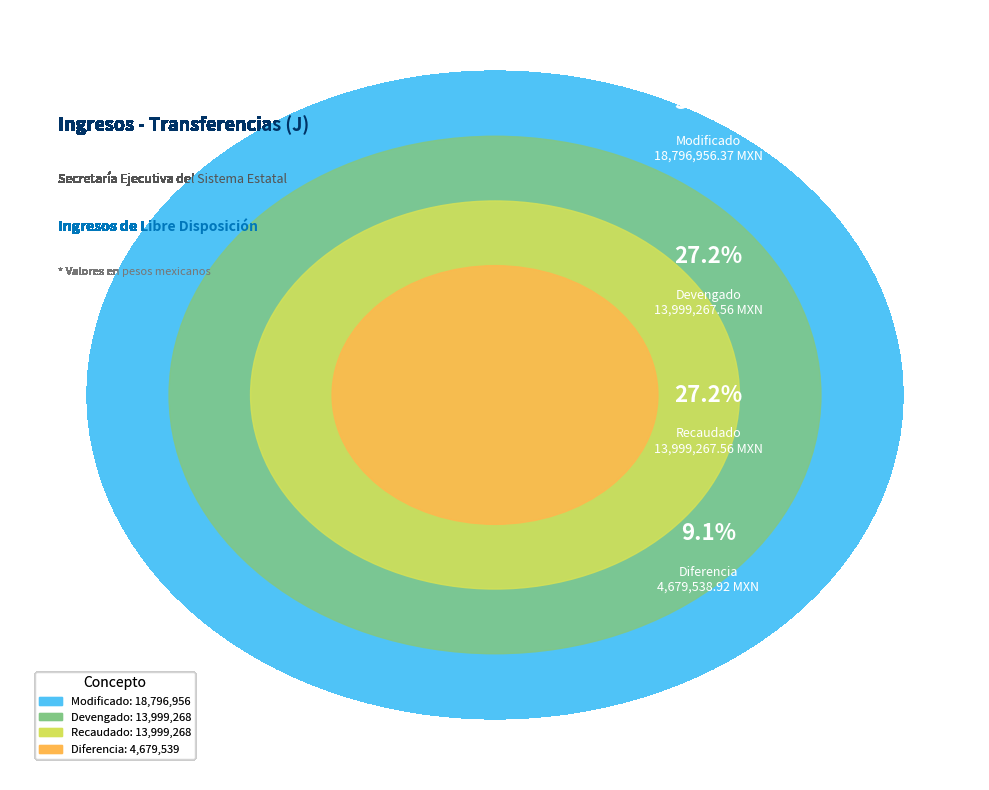

How many slices are in this pie chart?

4